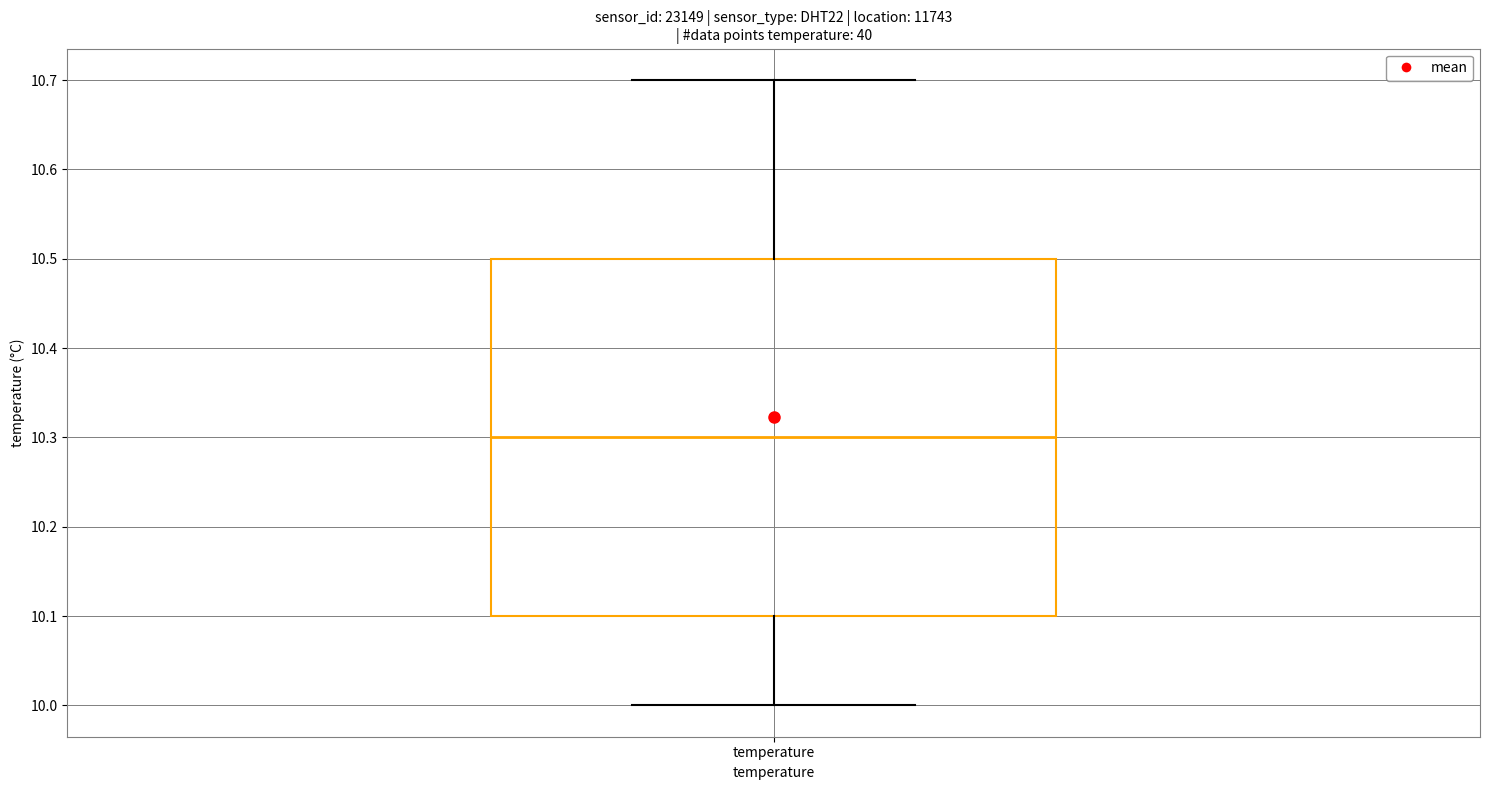

Read this box plot against the y-axis: the position of the median line, the range covered by the box, and the ends of both whiskers. The values are not printed on the chart, so give them approximately, as read against the axis.

median 10.3, box 10.1 to 10.5, whiskers 10.0 to 10.7